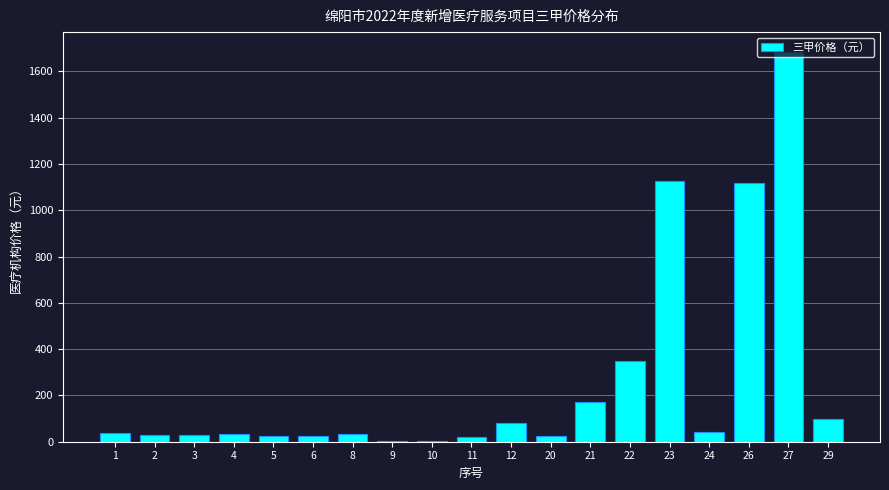

What is the maximum value shown in the chart?

1685.0